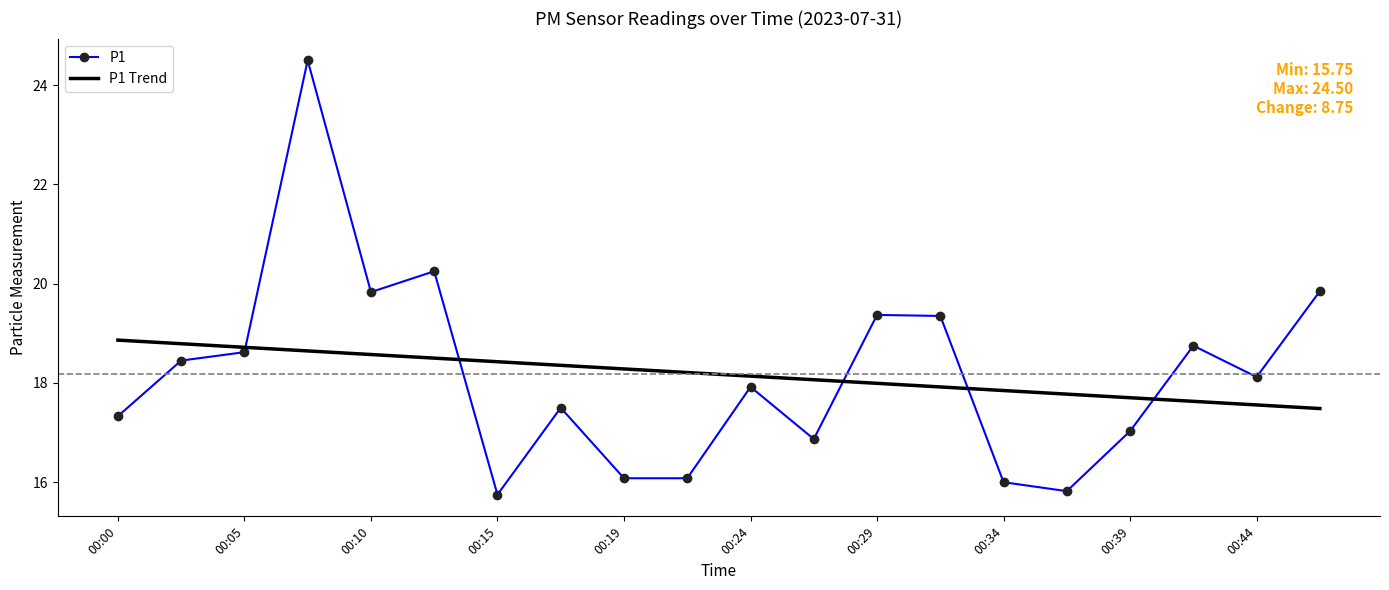

What is the difference between the maximum and minimum values in the P1 Trend series?

1.4